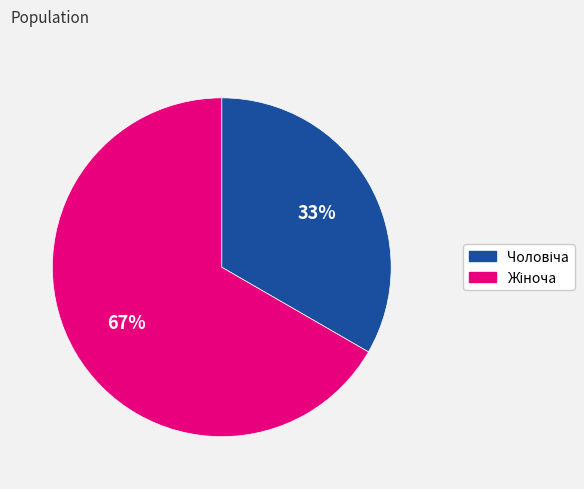

To the nearest percent, what is the average slice percentage?

50%